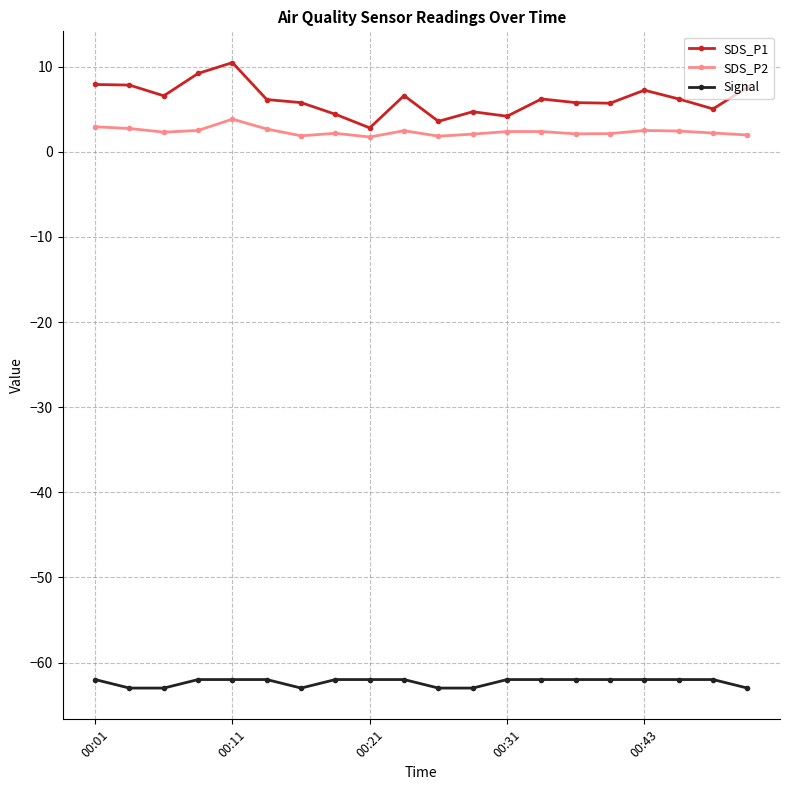

Which series has the largest total across all categories?

SDS_P1